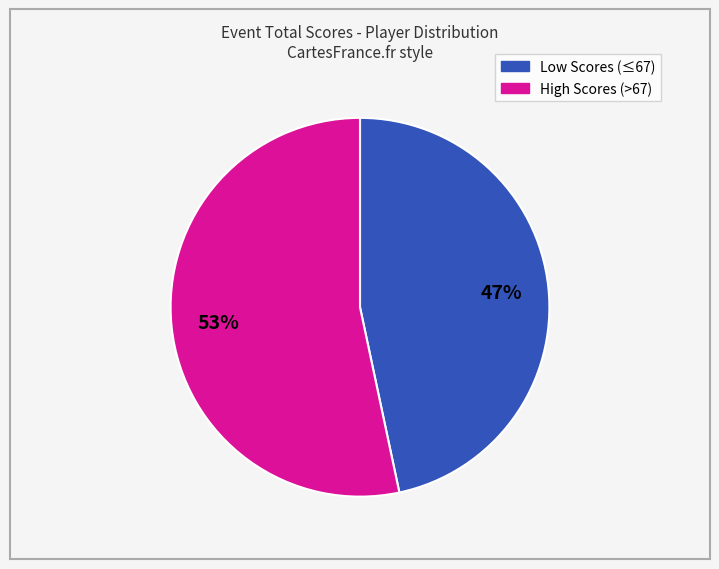

To the nearest percent, what is the average slice percentage?

50%